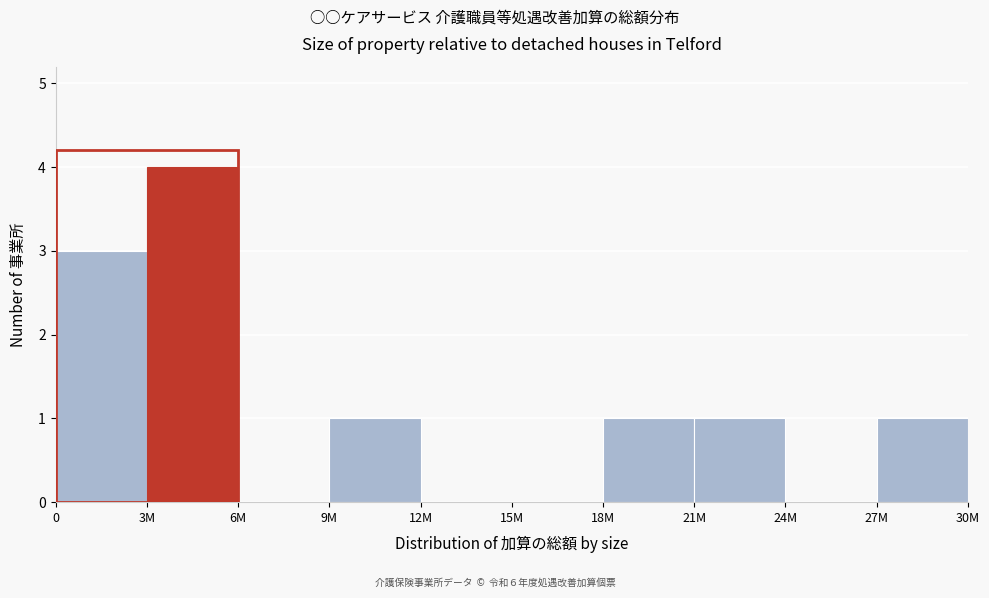

Reading left to right, what are all the values shown in this chart?

0=3	3M=4	6M=0	9M=1	12M=0	15M=0	18M=1	21M=1	24M=0	27M=1